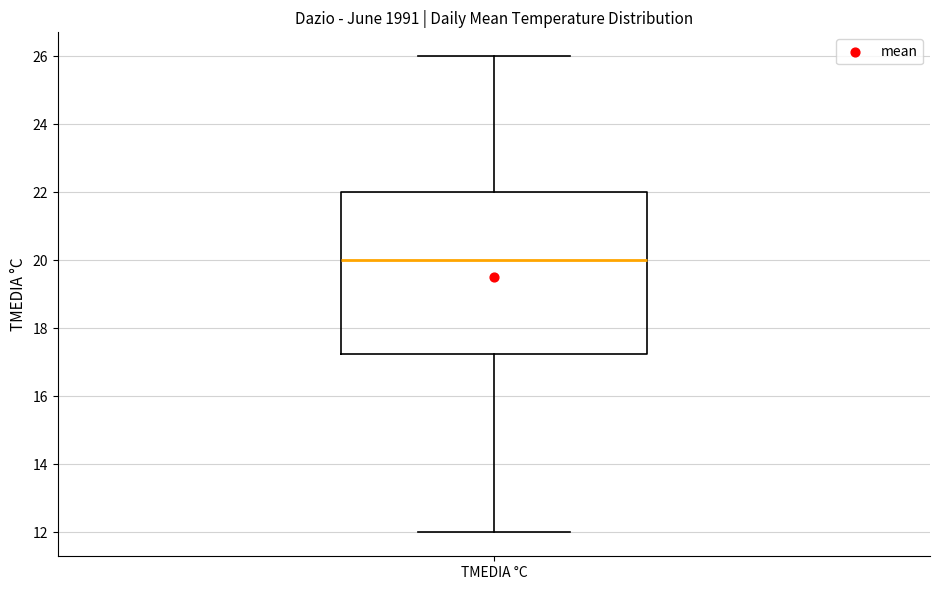

Where is the lower edge of the box for TMEDIA °C on the y-axis? The values are not printed on the chart, so give them approximately, as read against the axis.

17.2